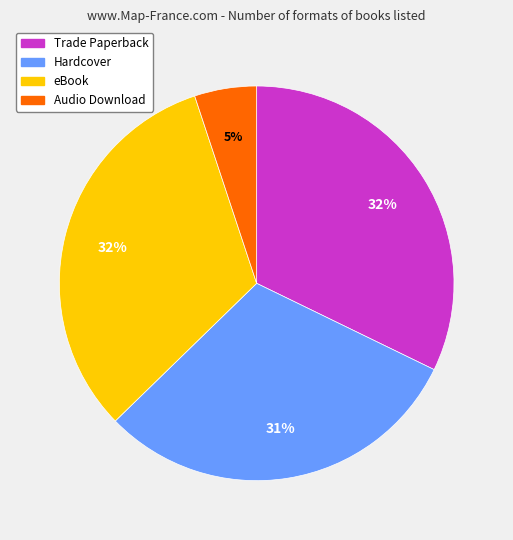

To the nearest percent, what is the average slice percentage?

25%